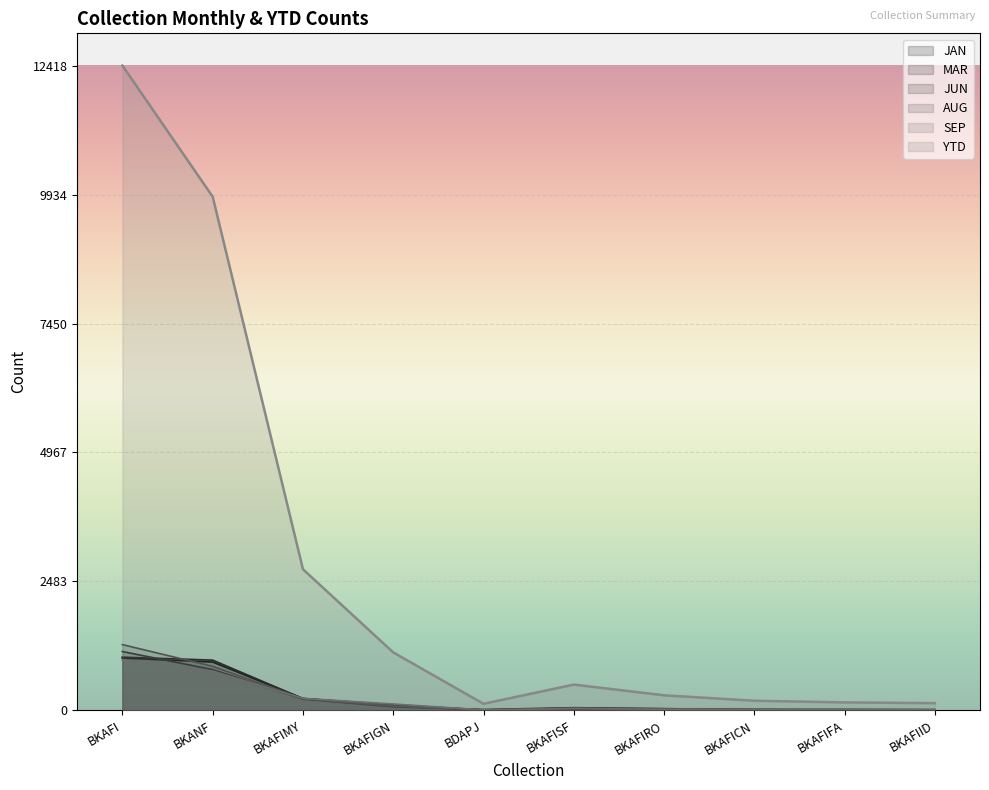

Which series has the largest range (max minus min)?

YTD